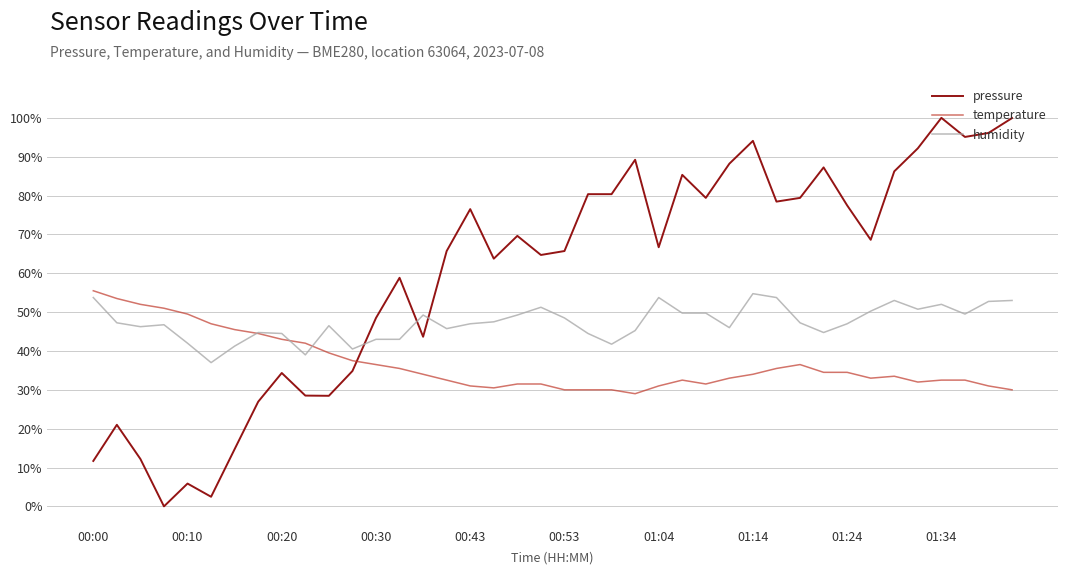

What is the minimum value for humidity?

37.0